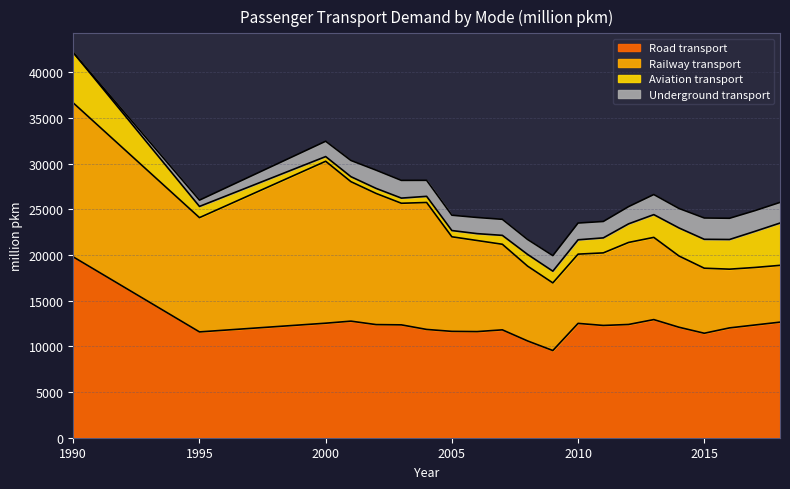

What is the value of the Underground transport point at the 3rd from the left?

1678.4